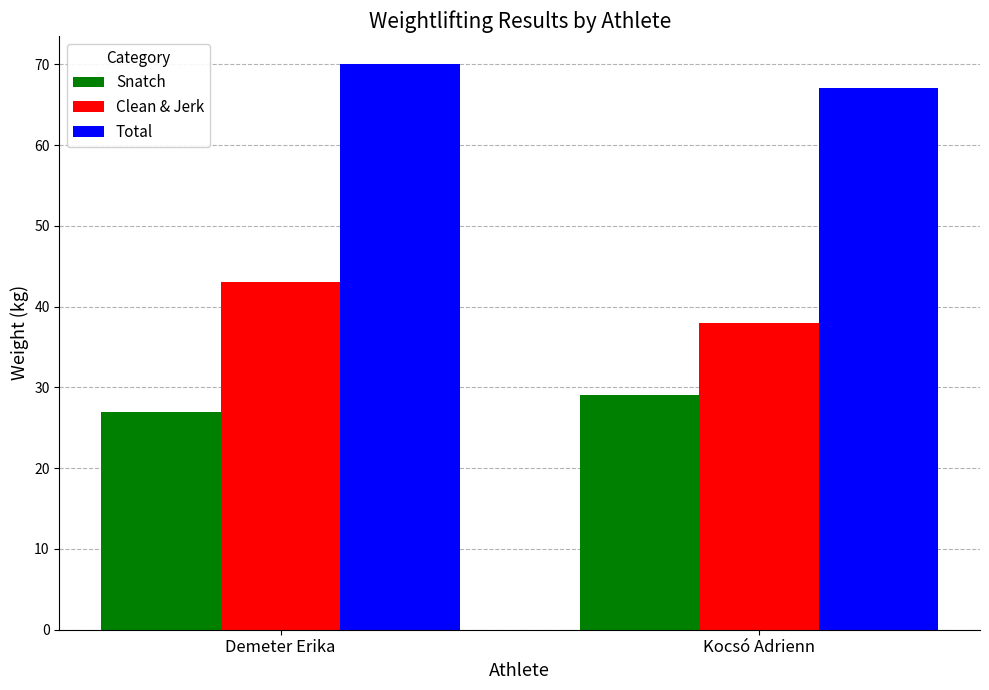

List the series in order of their peak value, highest first.

Total, Clean & Jerk, Snatch